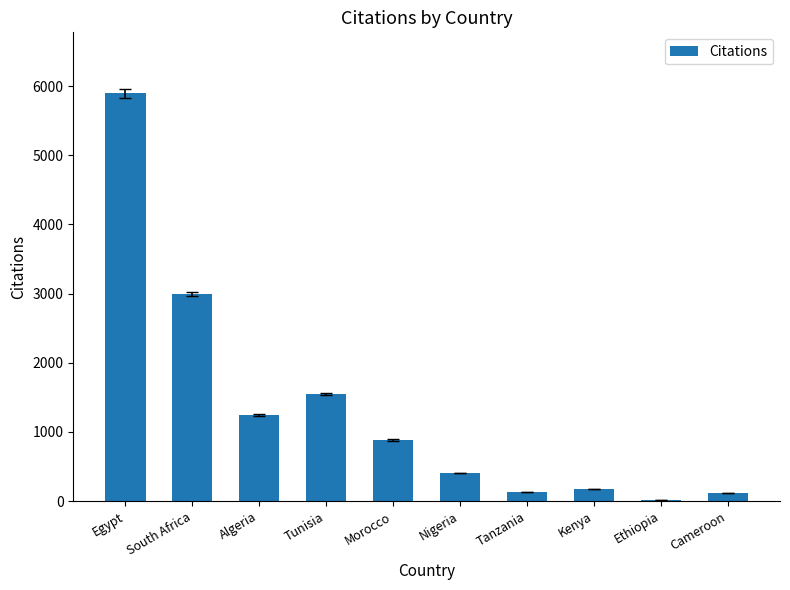

How many data points does each series have?

10